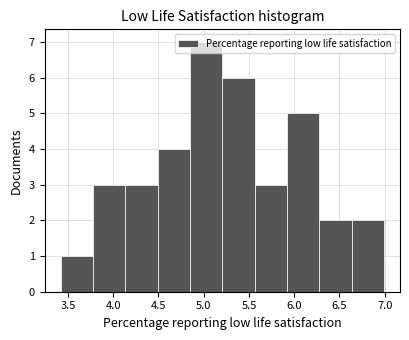

Reading left to right, transcribe this chart: for each bar, give the range it covers on the x-axis and its height. Neither the bar edges nor the heights are printed on the chart, so give them approximately, as read against the axes.

3.40 to 3.80: 1
3.80 to 4.15: 3
4.15 to 4.50: 3
4.50 to 4.85: 4
4.85 to 5.20: 7
5.20 to 5.55: 6
5.55 to 5.90: 3
5.90 to 6.30: 5
6.30 to 6.65: 2
6.65 to 7.00: 2